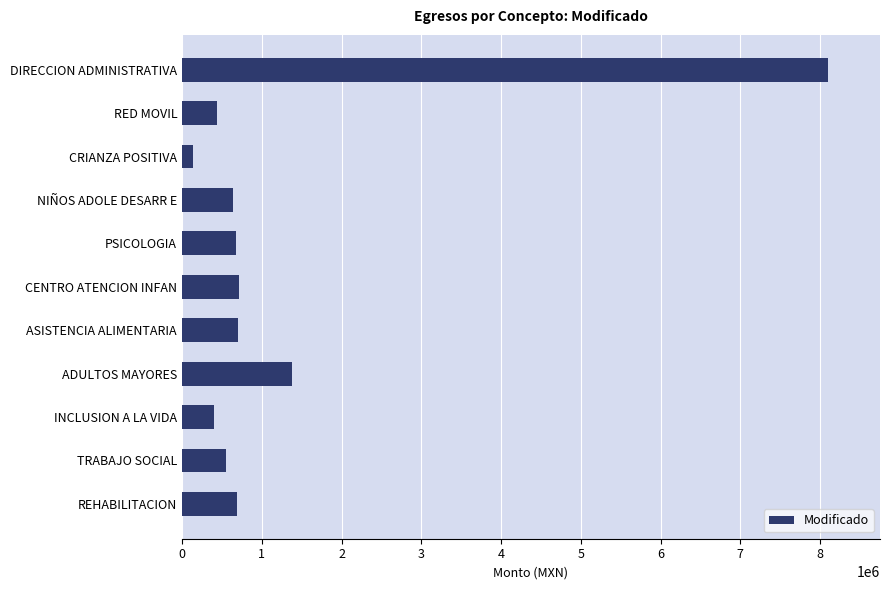

What is the difference between the maximum and minimum values?

7962661.0